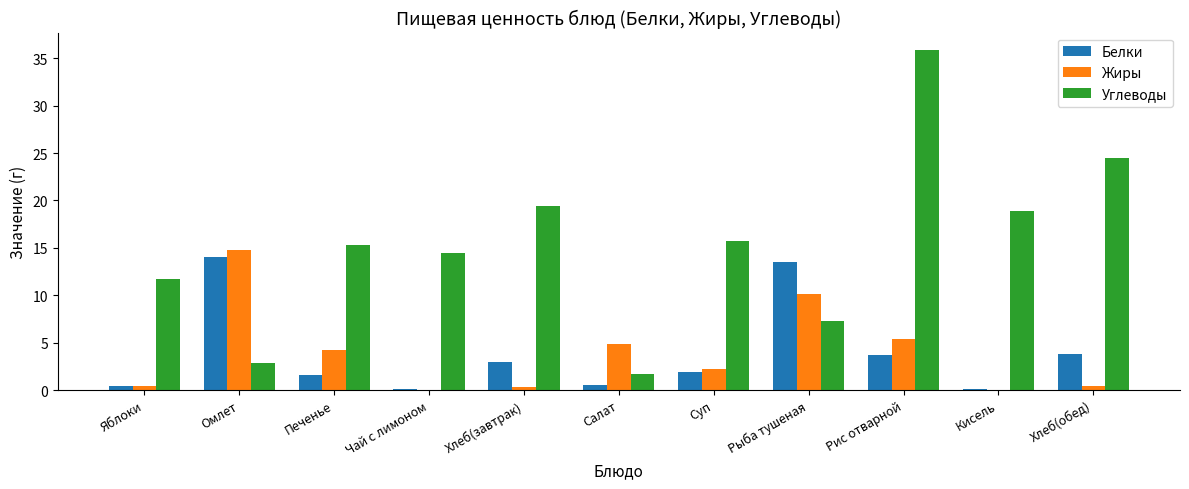

Where is Жиры nearest to the value 7?

Рис отварной